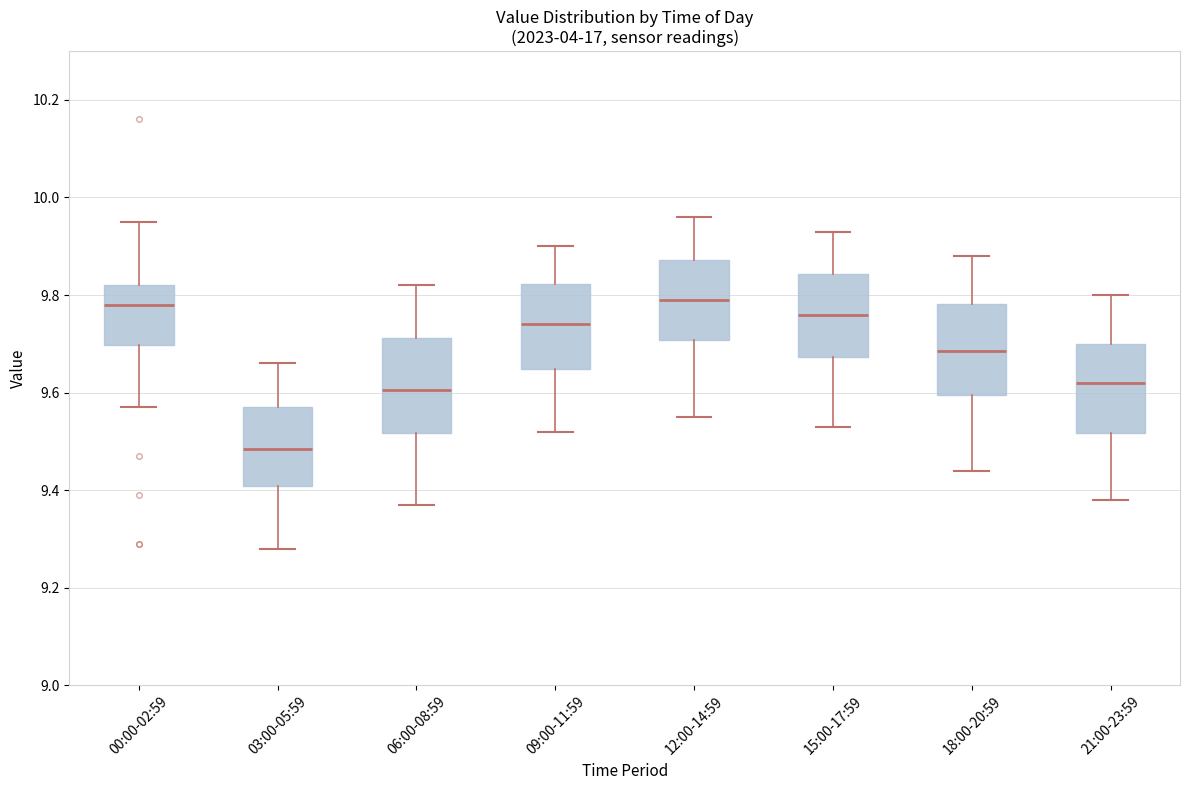

Where does the upper whisker of the box for 06:00-08:59 end on the y-axis? The values are not printed on the chart, so give them approximately, as read against the axis.

9.82